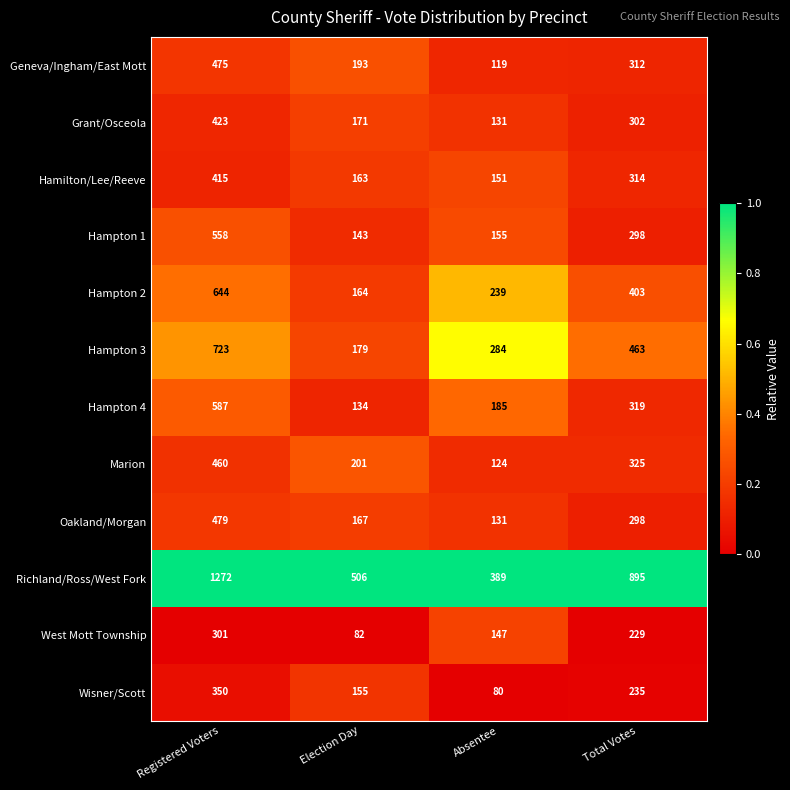

The value of Hampton 2 at Total Votes is 137. True or false?

False